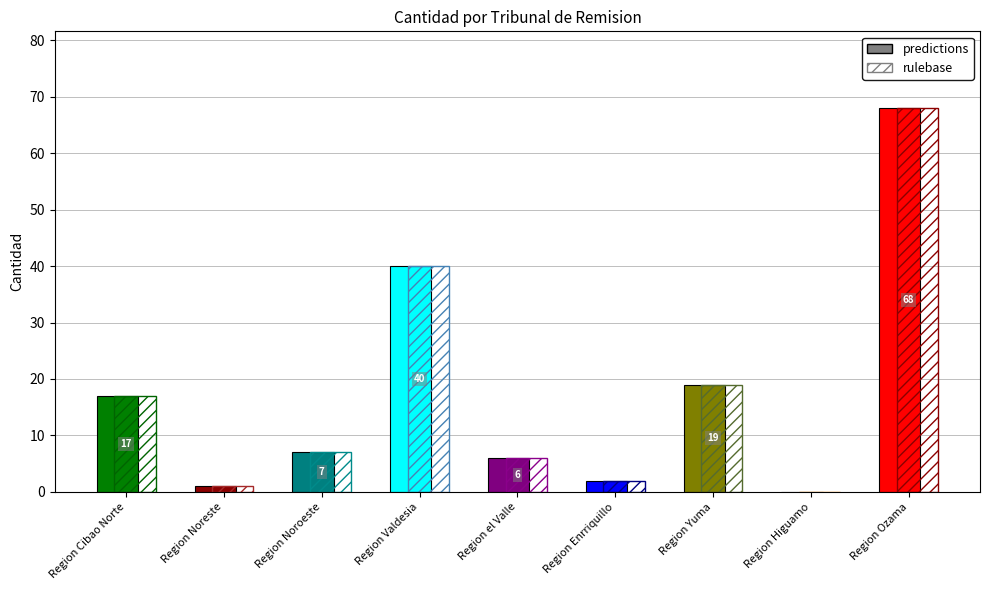

What is the sum of all values?

160